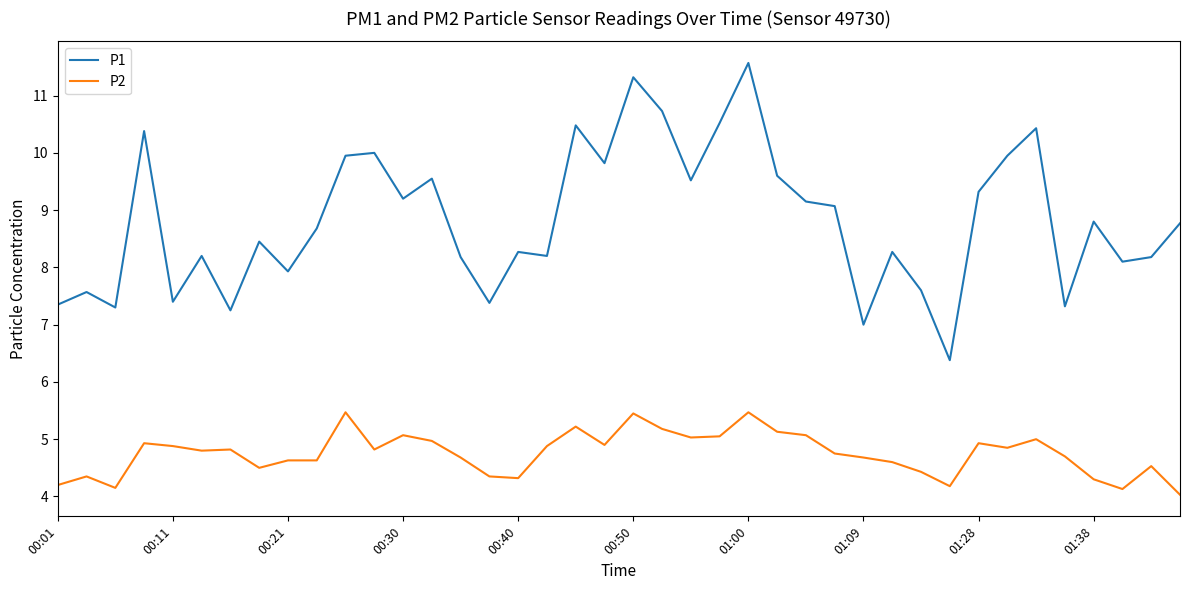

True or false: P1 has more than 2 points higher than both neighbors.

True